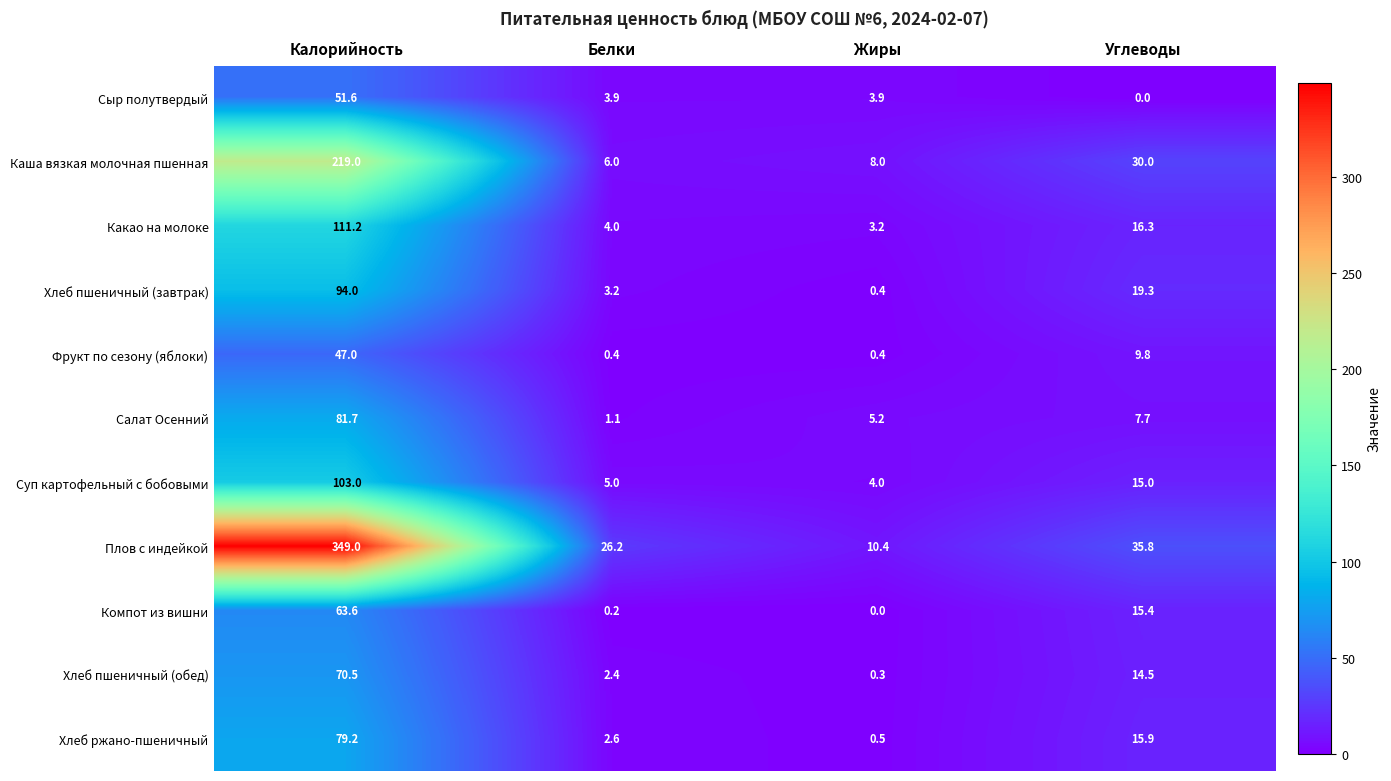

What is the difference between the highest and lowest values at Жиры?

10.4